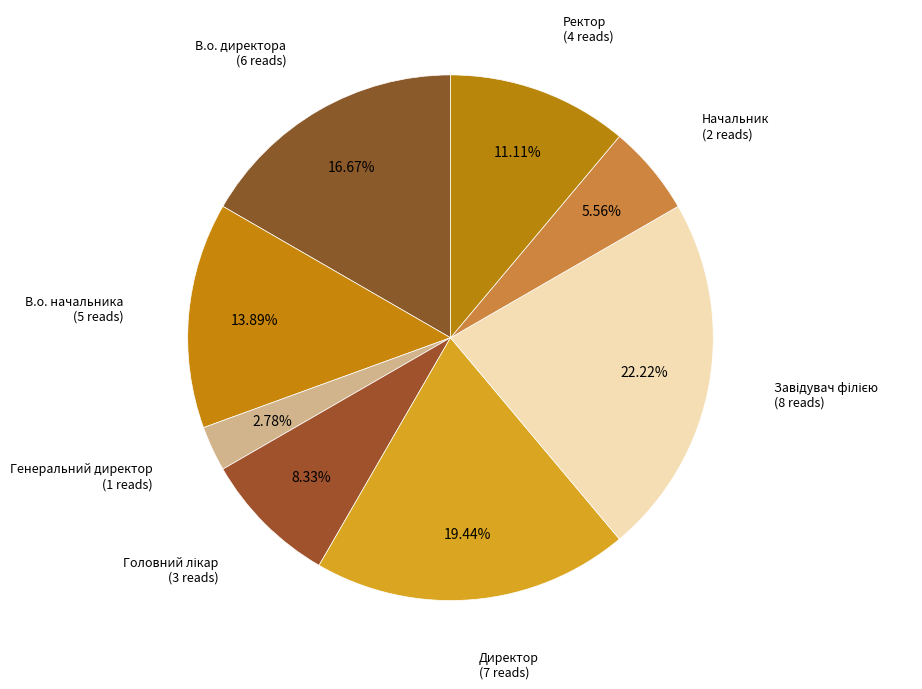

Count the number of slices in the pie.

8